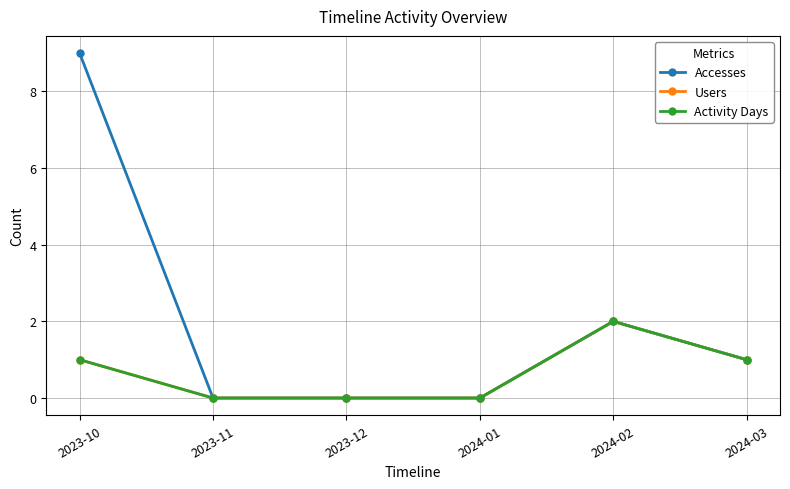

Is this an area chart (filled region under the line)?

No